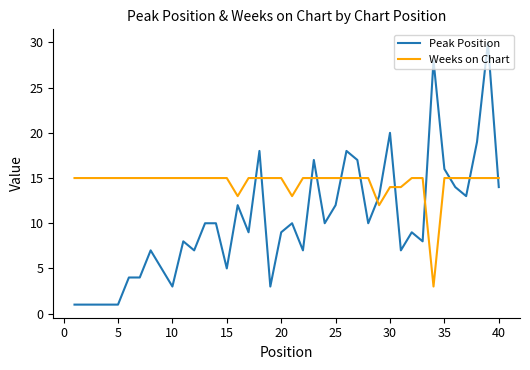

How many lines are shown in the chart?

2